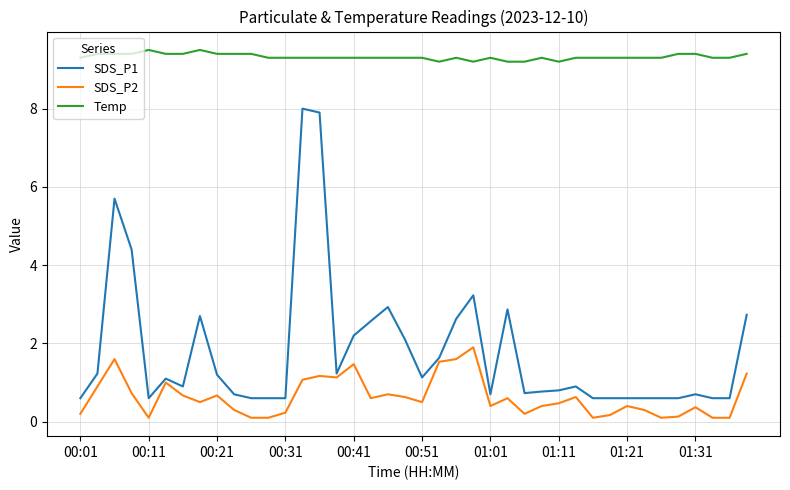

Which series has the widest spread of values?

SDS_P1